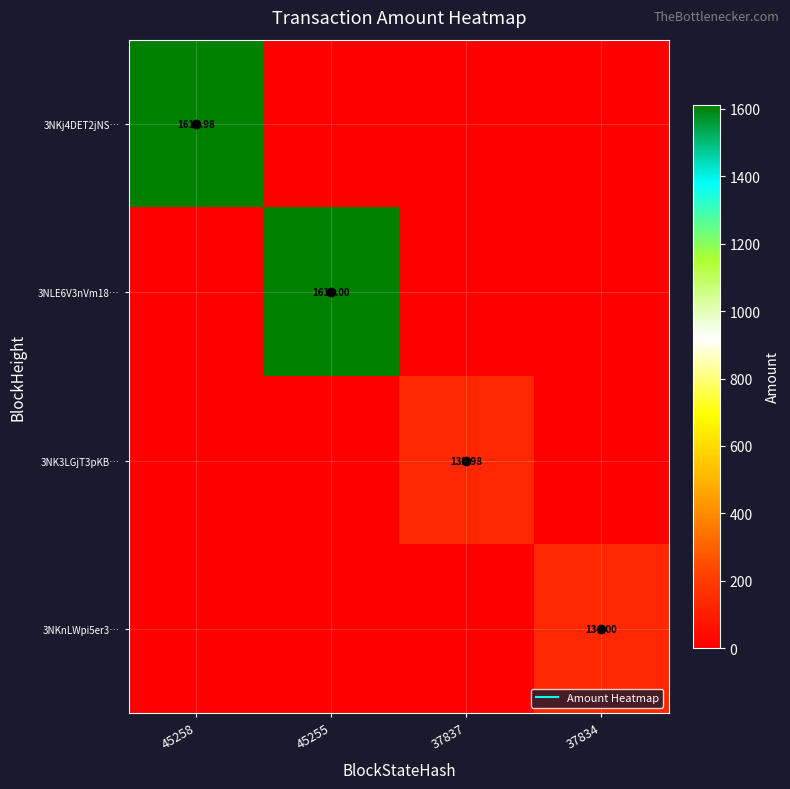

How many values in 3NKj4DET2jNS… are above zero?

1